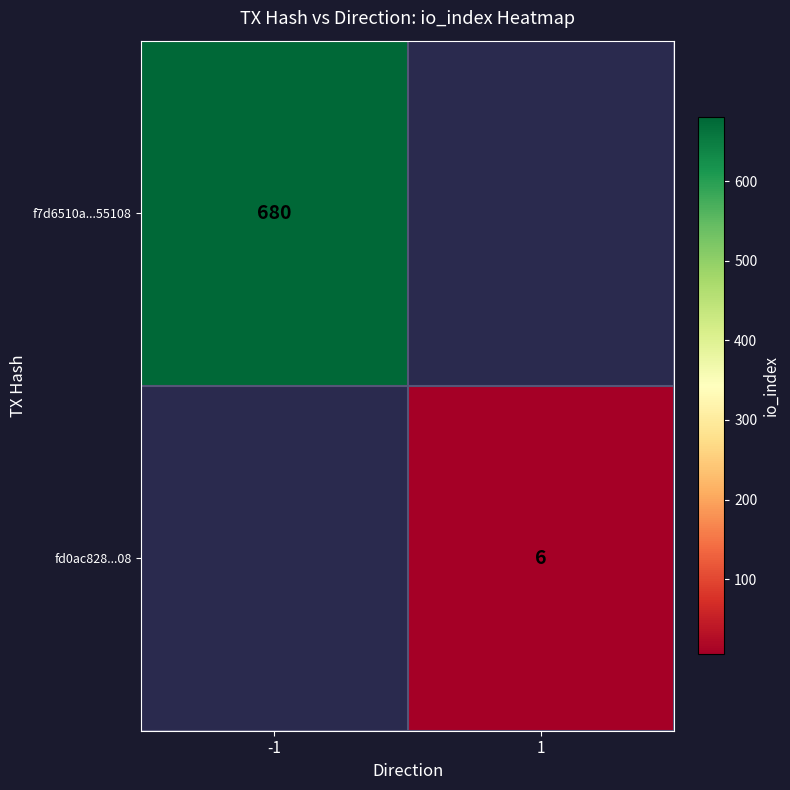

True or false: fd0ac828...08 has a value of 4 at 1.

False